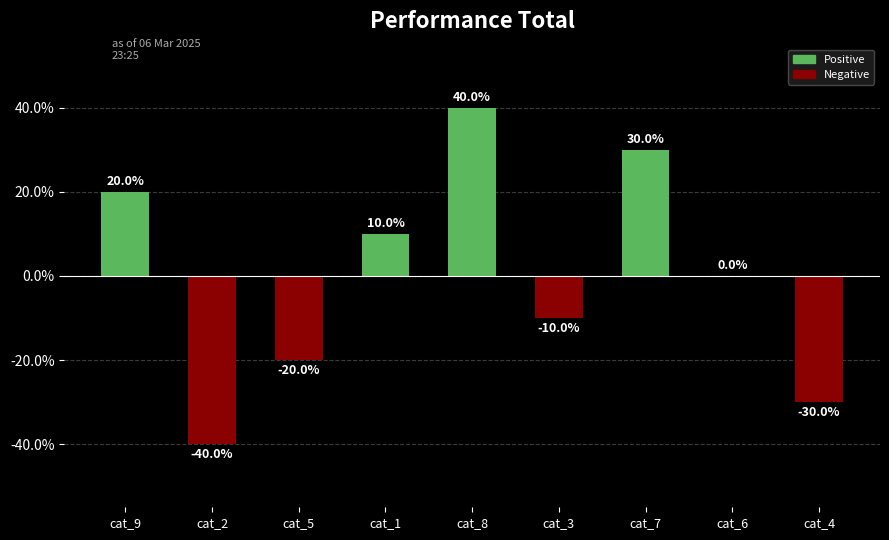

Count the values in the range -20 to 20.

5